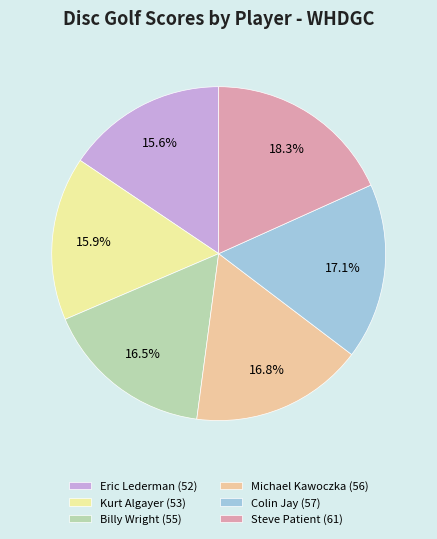

To the nearest percent, what is the average slice percentage?

17%